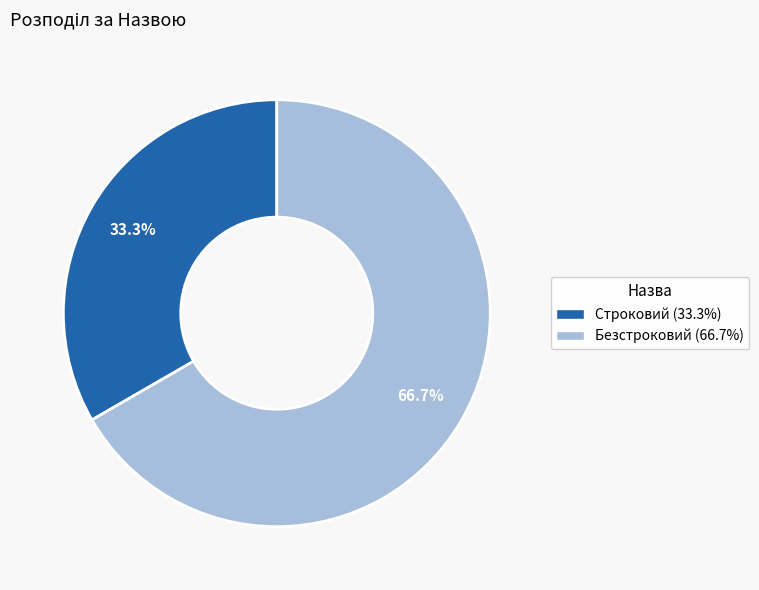

Which slice is the largest?

Безстроковий